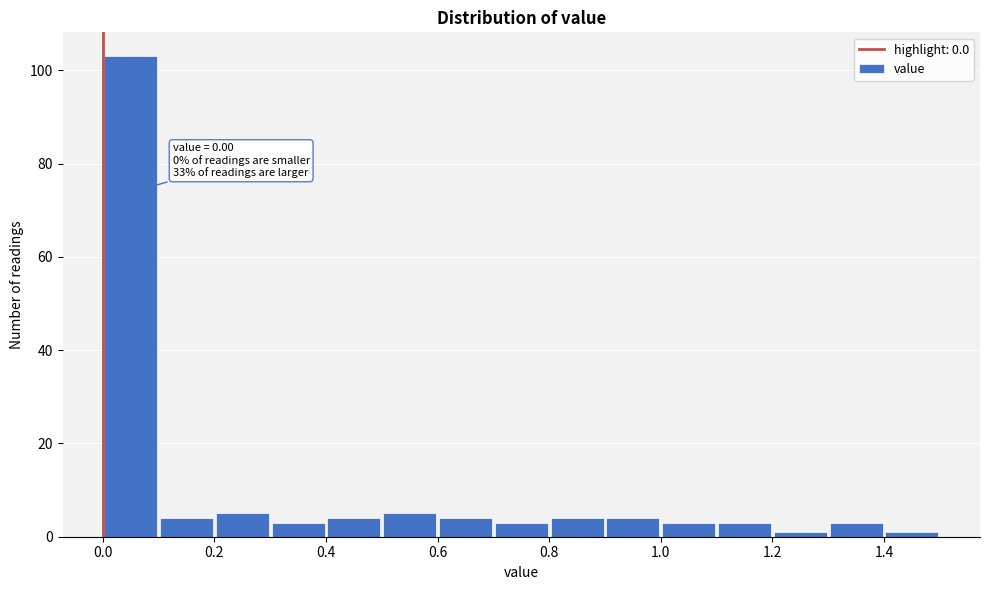

Which range on the x-axis has the tallest bar?

0.0 to 0.1